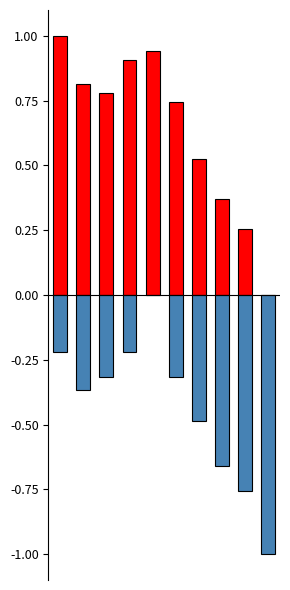

How many values in Temperatura (ºC) are above zero?

9